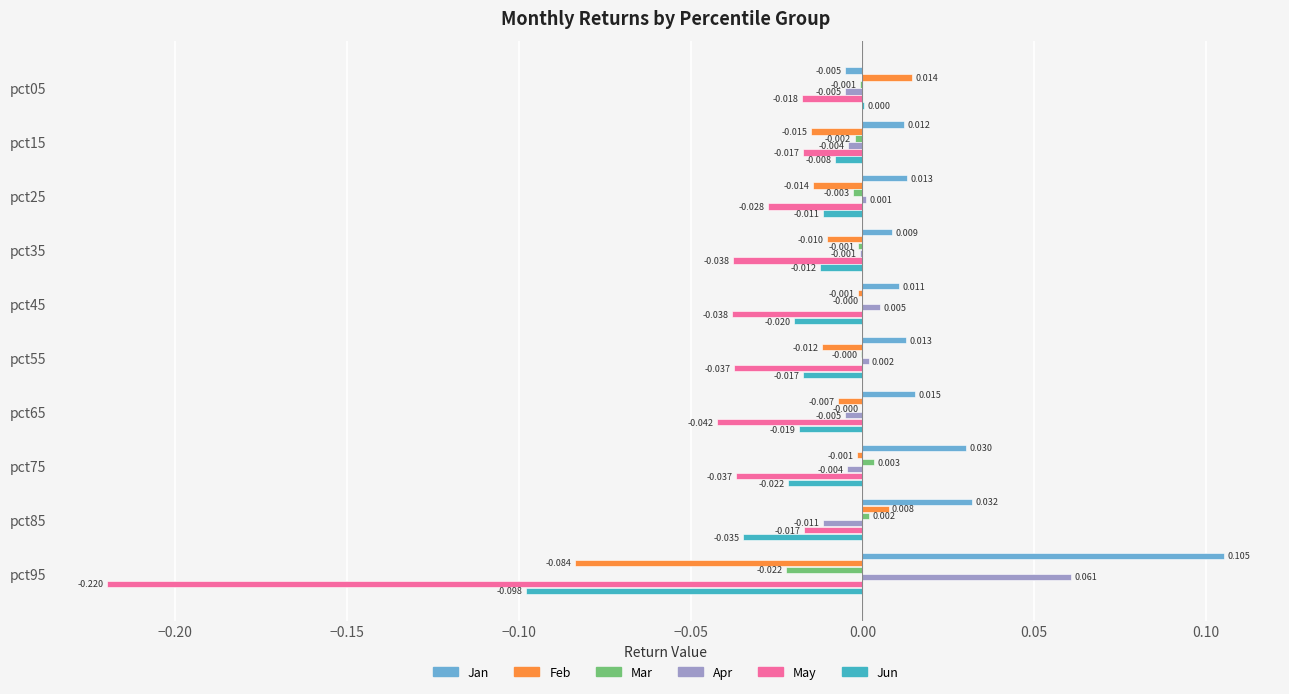

Is the value of Jun at pct05 greater than the value of May at pct25?

Yes